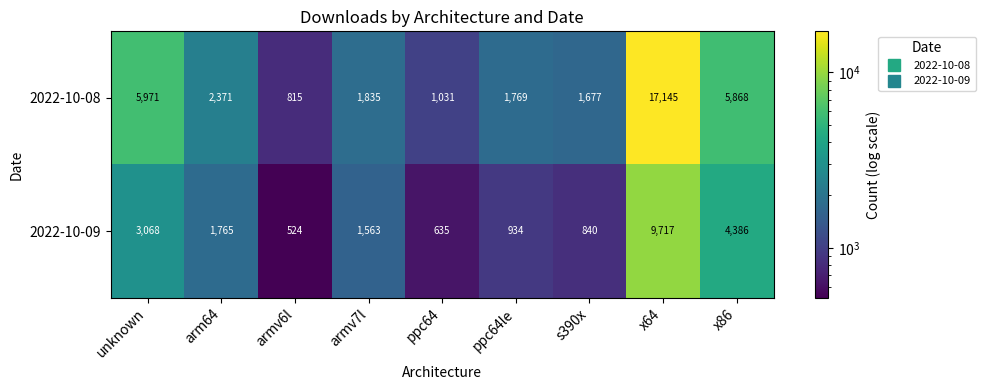

Which label corresponds to the largest value in the chart?

x64